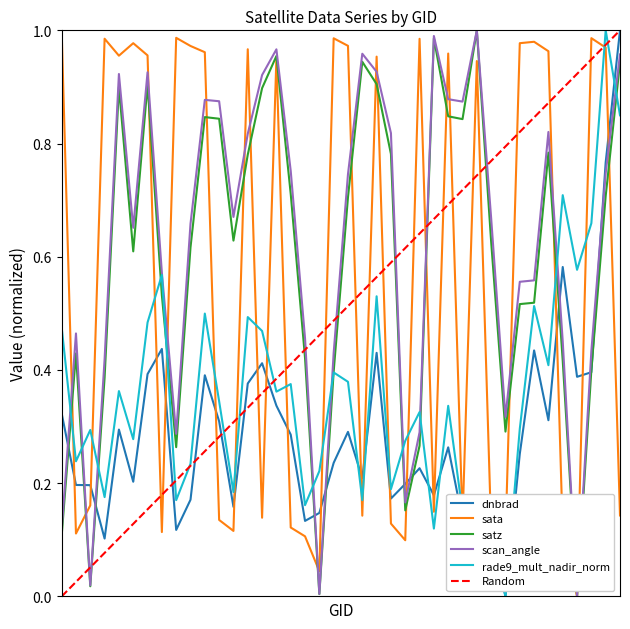

Reading left to right, extract all data points from this chart.

dnbrad: 0.3	0.2	0.2	0.1	0.3	0.2	0.4	0.4	0.1	0.2	0.4	0.3	0.2	0.4	0.4	0.3	0.3	0.1	0.1	0.2	0.3	0.2	0.4	0.2	0.2	0.2	0.2	0.3	0.1	0.0	0.1	0.0	0.3	0.4	0.3	0.6	0.4	0.4	0.8	1.0
sata: 1.0	0.1	0.2	1.0	1.0	1.0	1.0	0.1	1.0	1.0	1.0	0.1	0.1	1.0	0.1	1.0	0.1	0.1	0.0	1.0	1.0	0.1	1.0	0.1	0.1	1.0	0.1	1.0	0.1	0.9	0.1	0.1	1.0	1.0	1.0	0.1	0.0	1.0	1.0	0.1
satz: 0.1	0.4	0.0	0.4	0.9	0.6	0.9	0.5	0.3	0.6	0.8	0.8	0.6	0.8	0.9	1.0	0.7	0.4	0.0	0.4	0.7	0.9	0.9	0.8	0.2	0.3	1.0	0.8	0.8	1.0	0.6	0.3	0.5	0.5	0.8	0.4	0.0	0.4	0.7	0.9
scan_angle: 0.1	0.5	0.0	0.4	0.9	0.7	0.9	0.6	0.3	0.7	0.9	0.9	0.7	0.8	0.9	1.0	0.8	0.5	0.0	0.4	0.7	1.0	0.9	0.8	0.2	0.3	1.0	0.9	0.9	1.0	0.7	0.3	0.6	0.6	0.8	0.5	0.0	0.4	0.7	1.0
rade9_mult_nadir_norm: 0.5	0.2	0.3	0.2	0.4	0.3	0.5	0.6	0.2	0.2	0.5	0.3	0.2	0.5	0.5	0.4	0.4	0.2	0.2	0.4	0.4	0.2	0.5	0.2	0.3	0.3	0.1	0.3	0.1	0.0	0.1	0.0	0.3	0.5	0.4	0.7	0.6	0.7	1.0	0.8